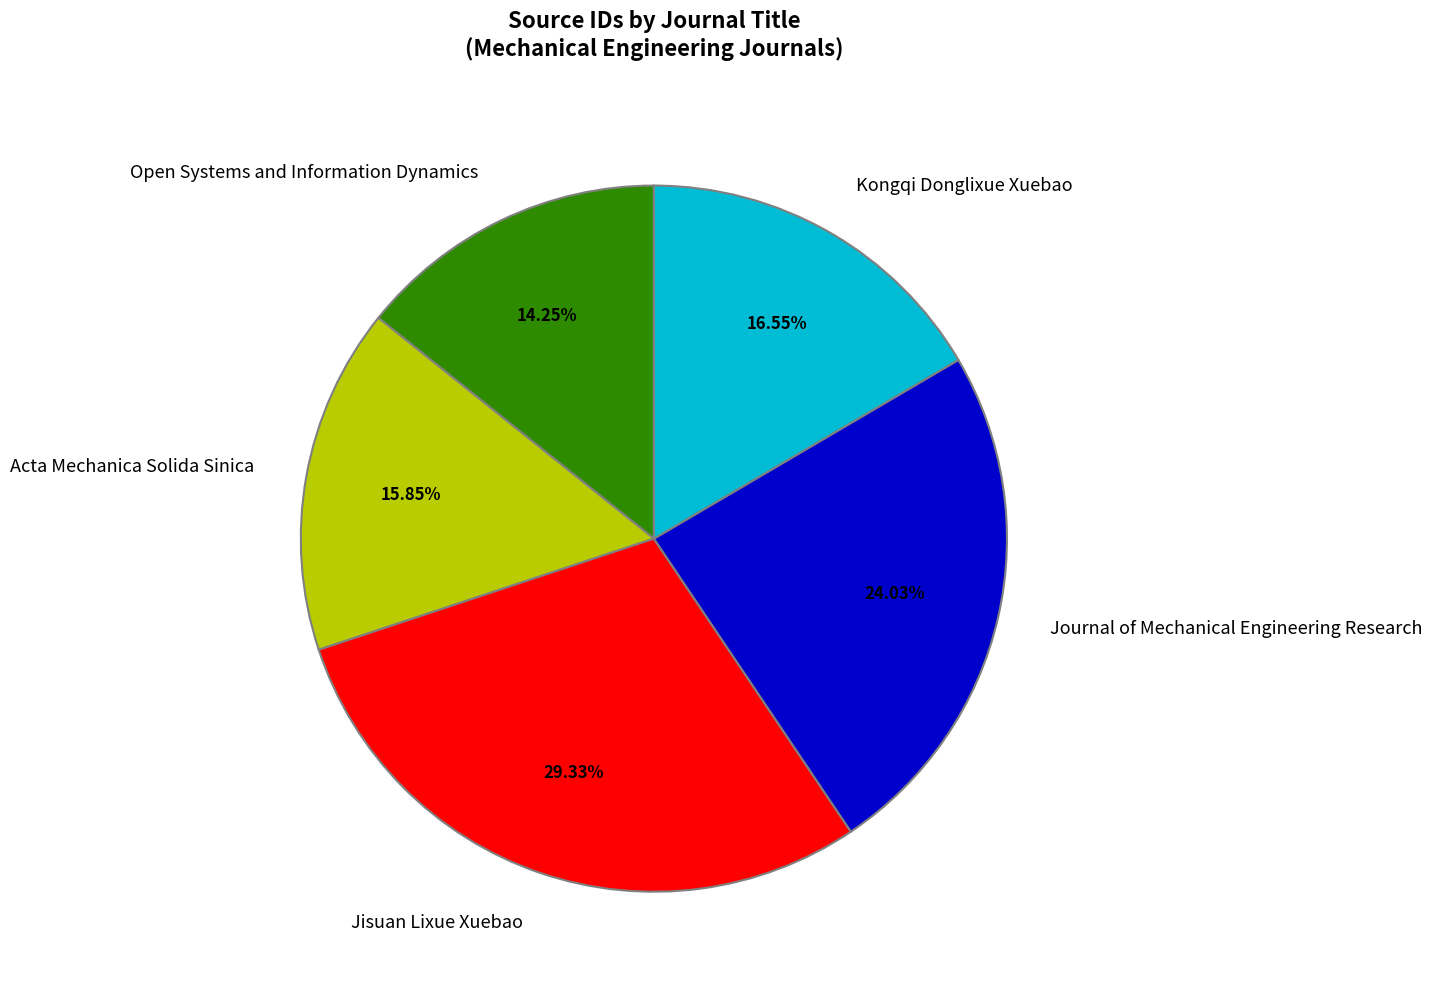

Approximately how many times larger is the value at Jisuan Lixue Xuebao compared to Open Systems and Information Dynamics?

2.1